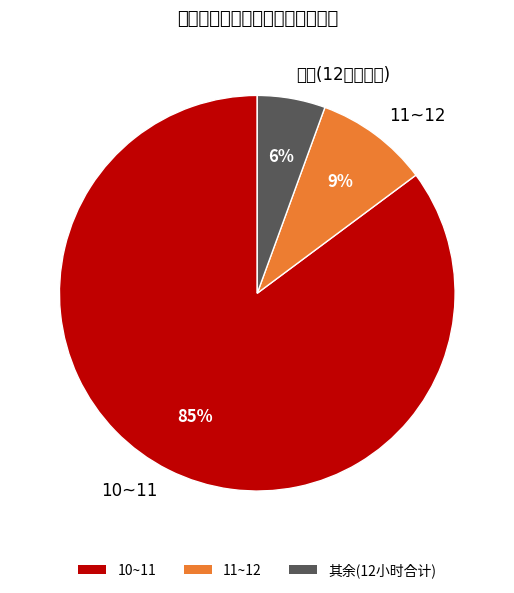

To the nearest percent, what is the average slice percentage?

33%